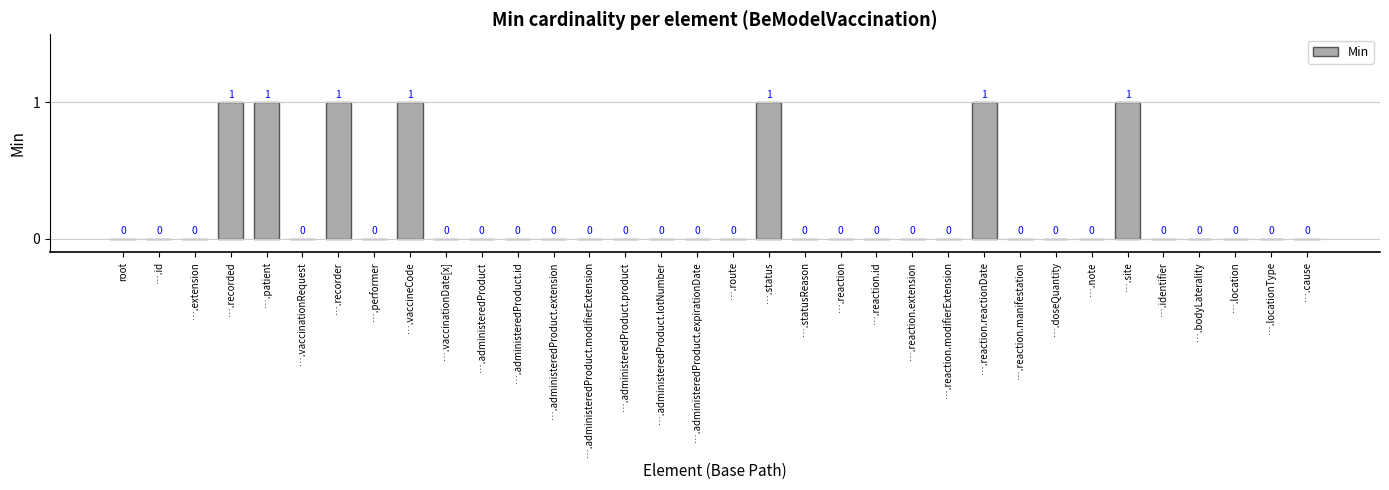

Is it true that the value at ….reaction.extension is 0?

True